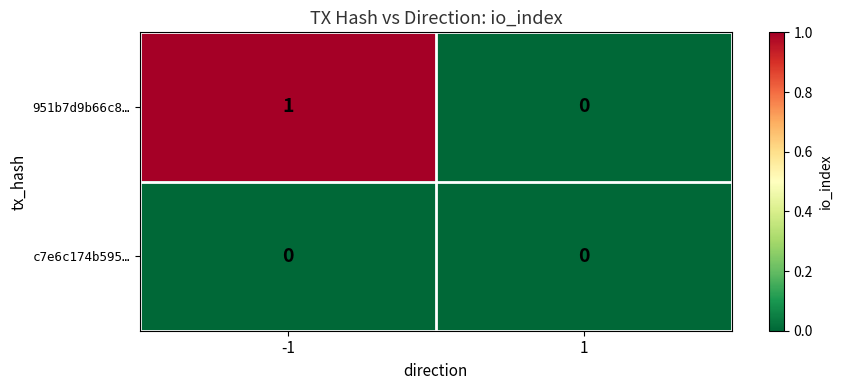

Rank the series by their average value, from highest to lowest.

951b7d9b66c8…, c7e6c174b595…